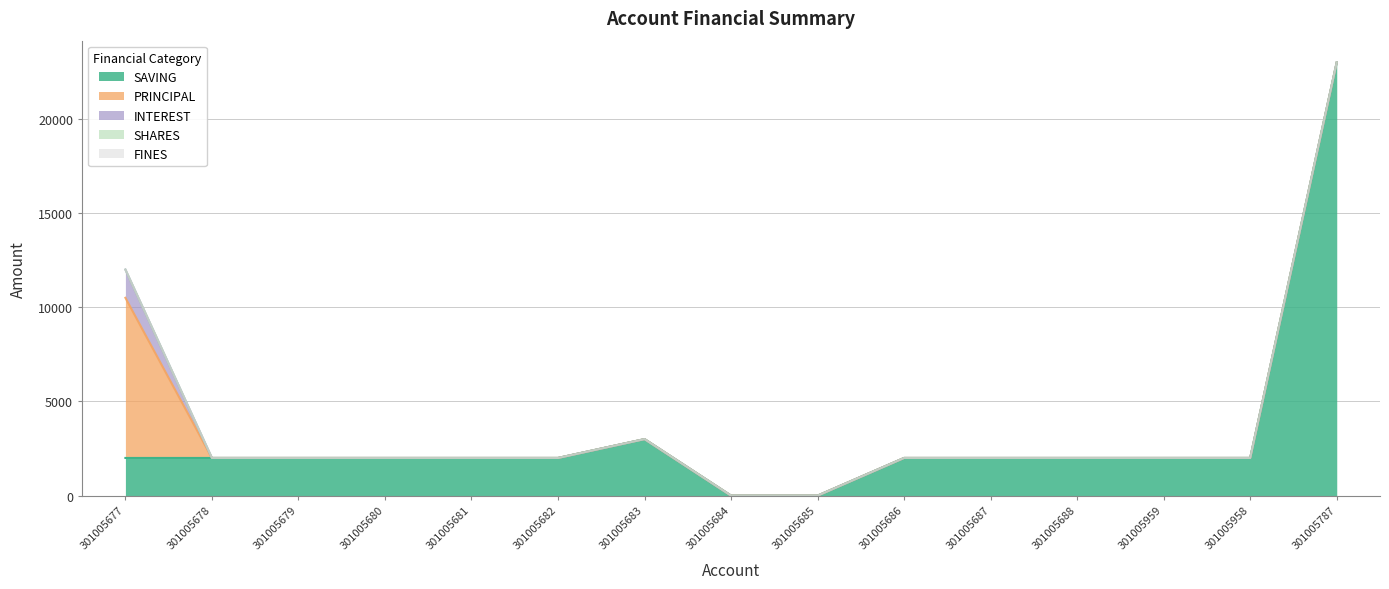

How many distinct data groups are displayed?

5